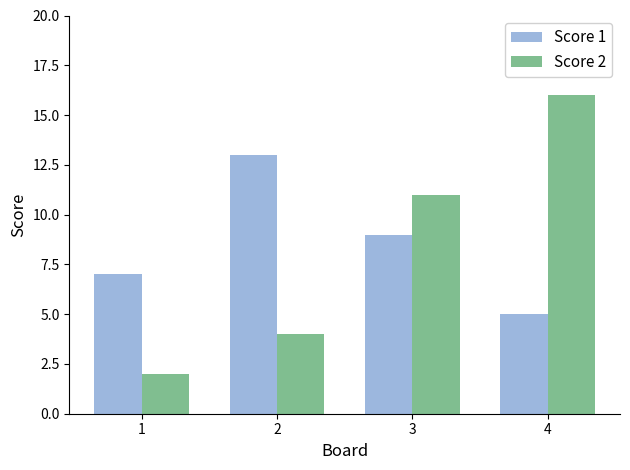

What is the difference between the maximum and minimum values in the Score 1 series?

8